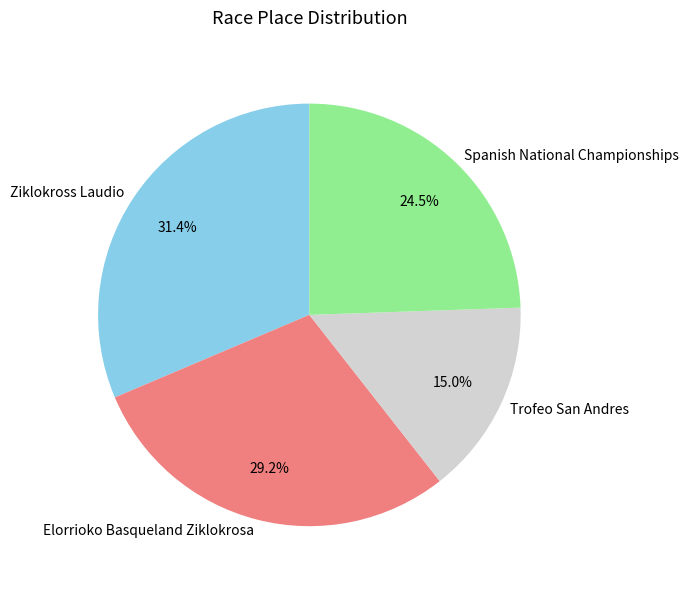

Approximately how many times larger is the value at Ziklokross Laudio compared to Trofeo San Andres?

2.1